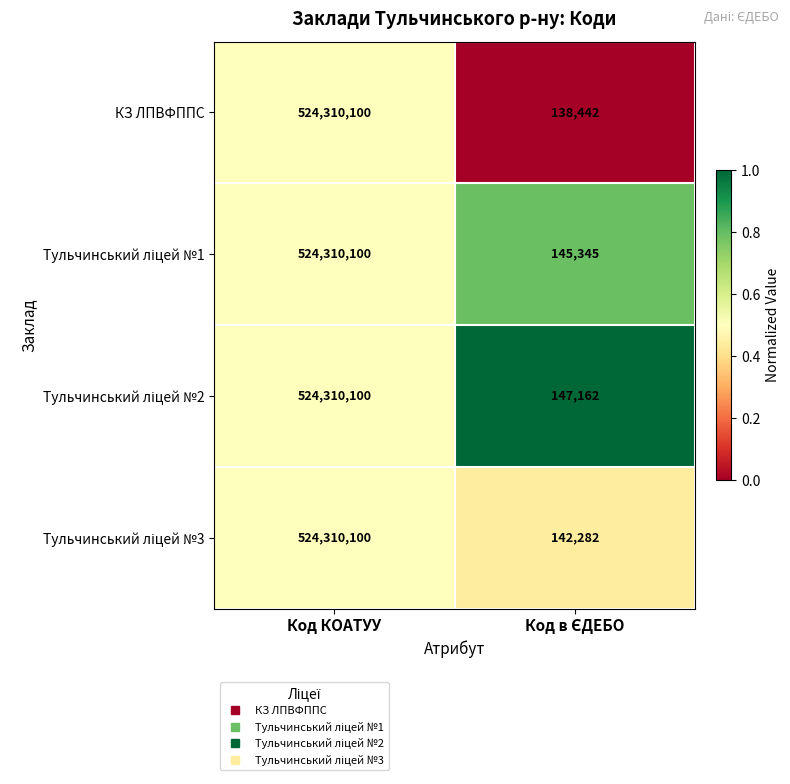

What is the total value across all series at Код КОАТУУ?

2097240400